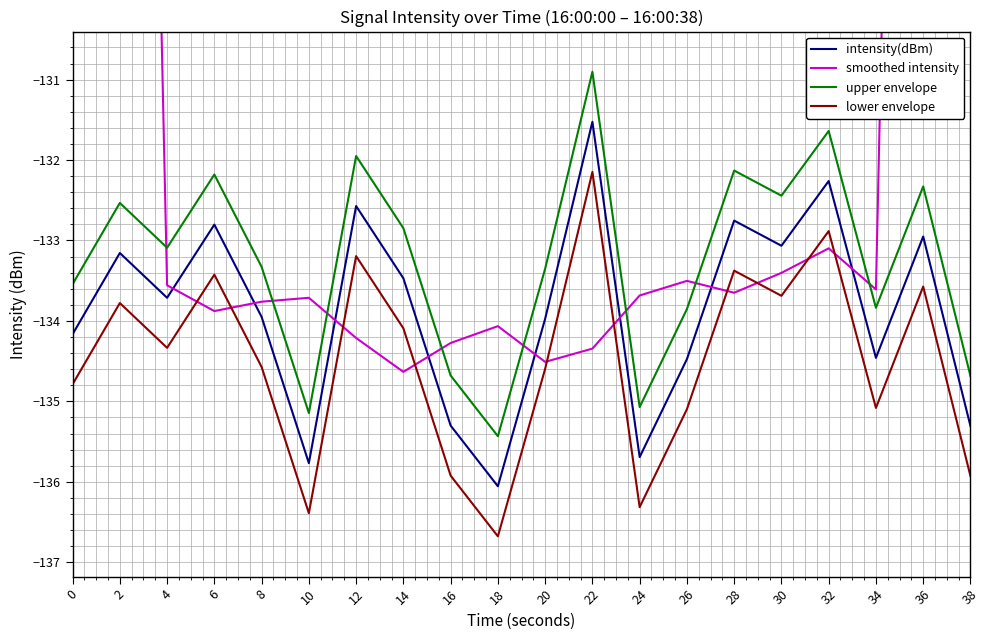

Which has a higher value, 4 or 6?

6